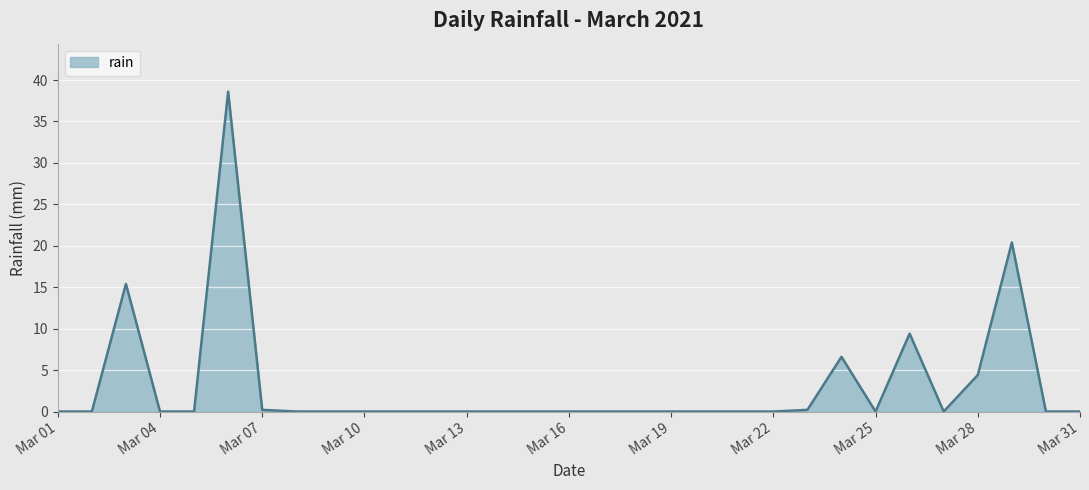

Reading left to right, list all the values displayed in this chart.

0.0	0.0	15.4	0.0	0.0	38.6	0.2	0.0	0.0	0.0	0.0	0.0	0.0	0.0	0.0	0.0	0.0	0.0	0.0	0.0	0.0	0.0	0.2	6.6	0.0	9.4	0.0	4.4	20.4	0.0	0.0